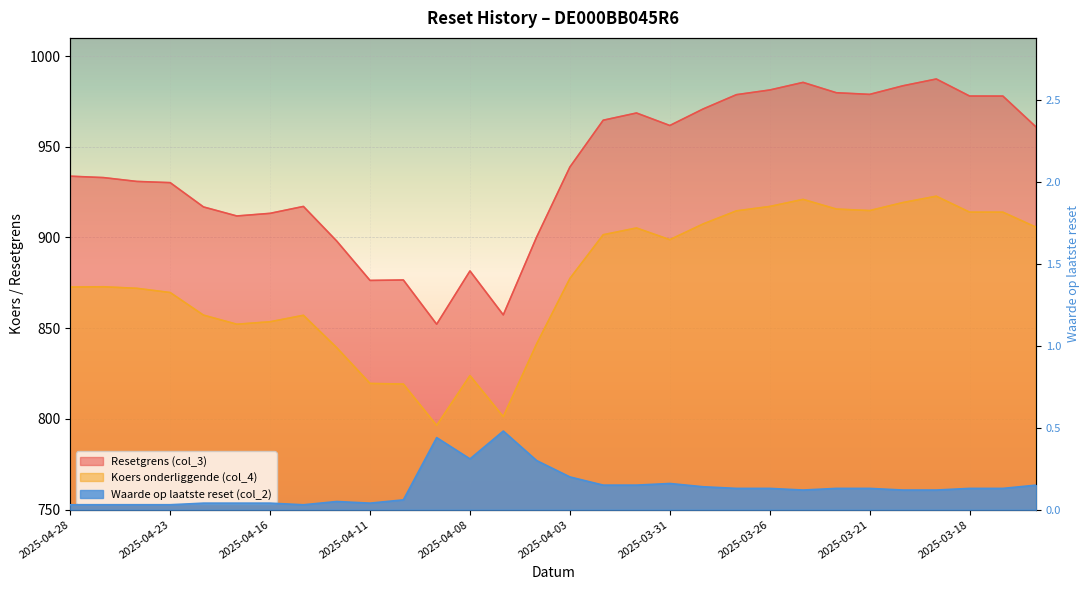

Between 2025-03-31 and 2025-04-22, which is larger?

2025-03-31